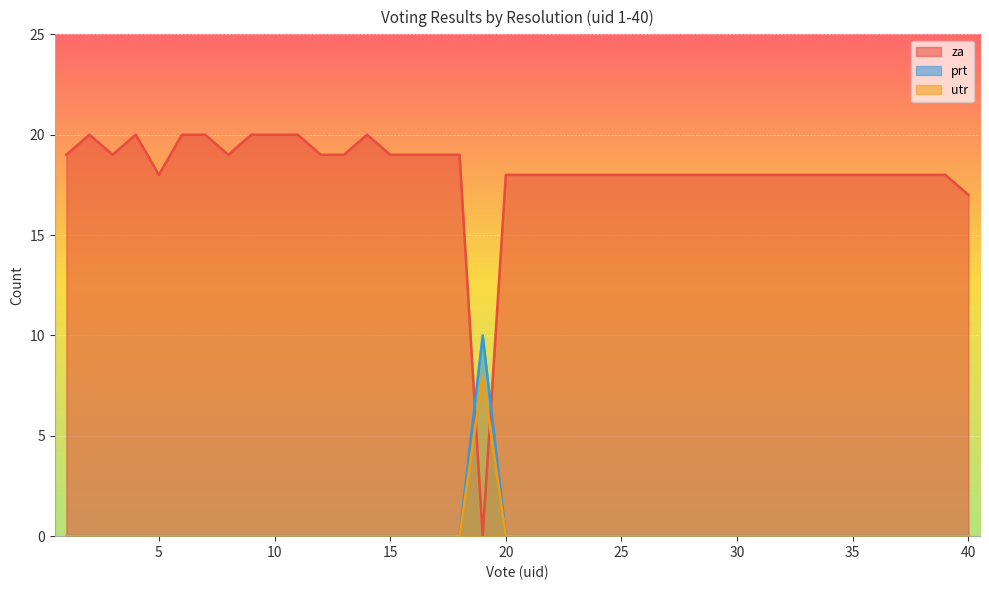

How many lines are shown in the chart?

3